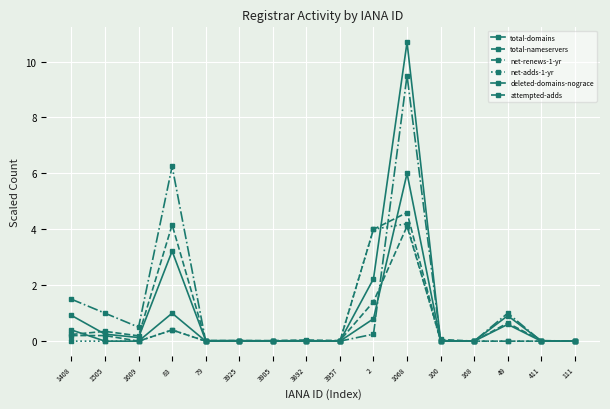

Reading right to left, transcribe all the data shown in this chart.

total-domains: 111=0.0	411=0.0	49=0.9	168=0.0	100=0.0	1068=10.7	2=2.2	3957=0.0	3892=0.0	3905=0.0	3925=0.0	79=0.0	83=3.2	1609=0.1	1505=0.2	1408=0.9
total-nameservers: 111=0.0	411=0.0	49=0.7	168=0.0	100=0.1	1068=4.1	2=1.4	3957=0.0	3892=0.0	3905=0.0	3925=0.0	79=0.0	83=4.2	1609=0.2	1505=0.3	1408=0.2
net-renews-1-yr: 111=0.0	411=0.0	49=1.0	168=0.0	100=0.0	1068=9.5	2=0.2	3957=0.0	3892=0.0	3905=0.0	3925=0.0	79=0.0	83=6.2	1609=0.5	1505=1.0	1408=1.5
net-adds-1-yr: 111=0.0	411=0.0	49=0.0	168=0.0	100=0.0	1068=4.2	2=4.0	3957=0.0	3892=0.0	3905=0.0	3925=0.0	79=0.0	83=0.4	1609=0.0	1505=0.0	1408=0.0
deleted-domains-nograce: 111=0.0	411=0.0	49=0.6	168=0.0	100=0.0	1068=6.0	2=0.8	3957=0.0	3892=0.0	3905=0.0	3925=0.0	79=0.0	83=1.0	1609=0.0	1505=0.0	1408=0.4
attempted-adds: 111=0.0	411=0.0	49=0.0	168=0.0	100=0.0	1068=4.6	2=4.0	3957=0.0	3892=0.0	3905=0.0	3925=0.0	79=0.0	83=0.4	1609=0.0	1505=0.2	1408=0.2